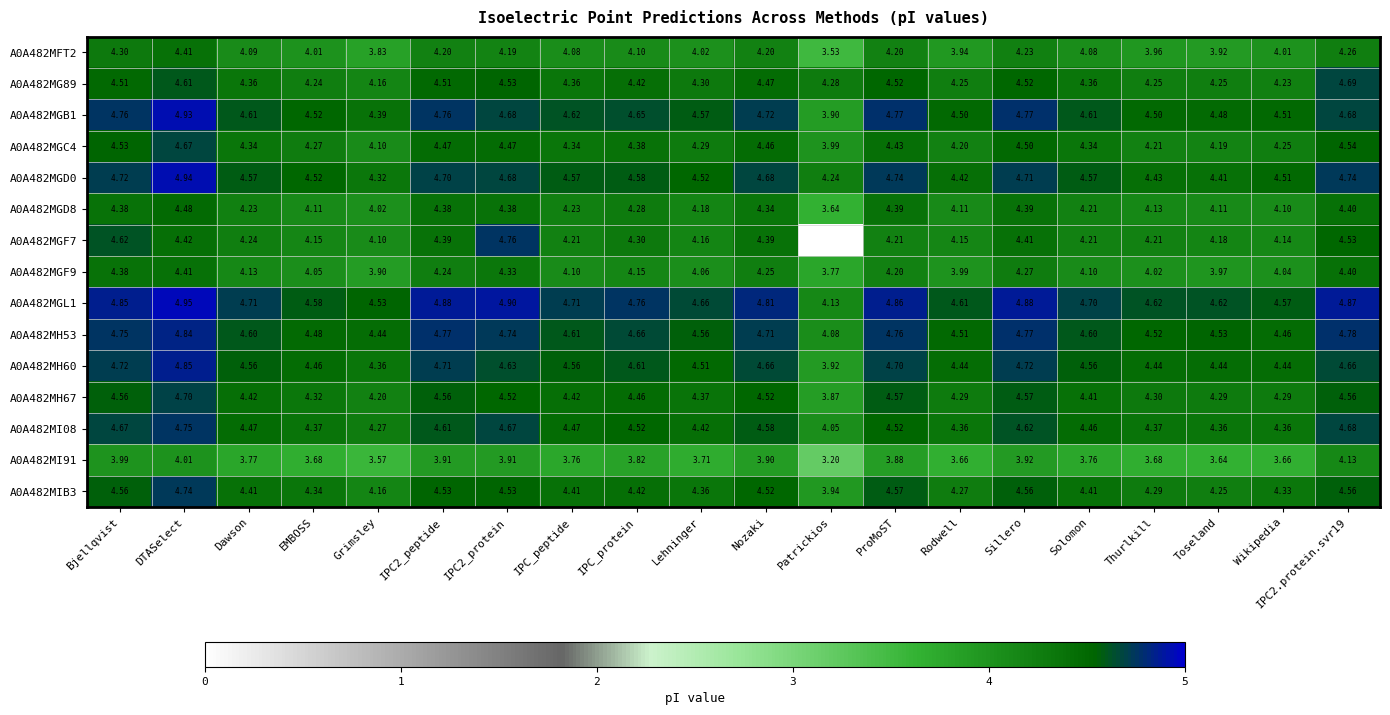

At which label does A0A482MGF9 first exceed 4?

Bjellqvist